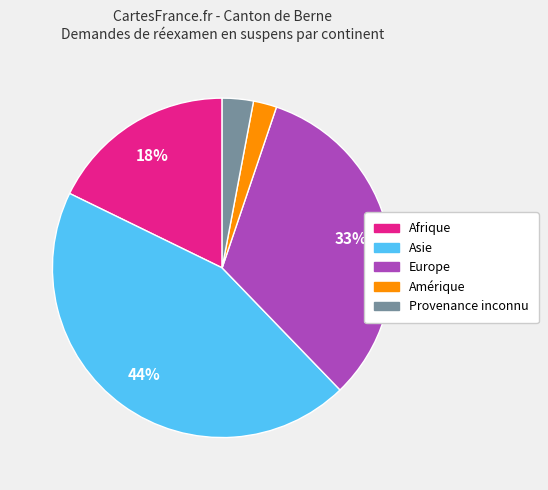

What is the smallest slice in the pie chart?

Amérique